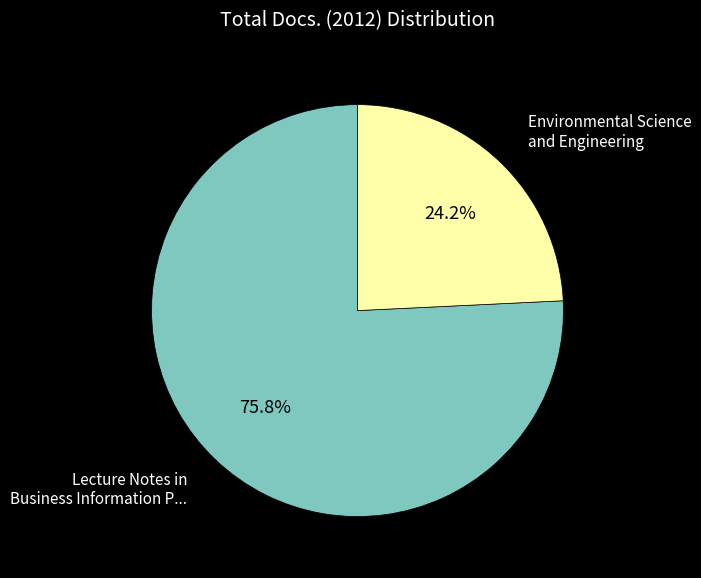

Rank the categories by value from highest to lowest.

Lecture Notes in Business Information Processing, Environmental Science and Engineering